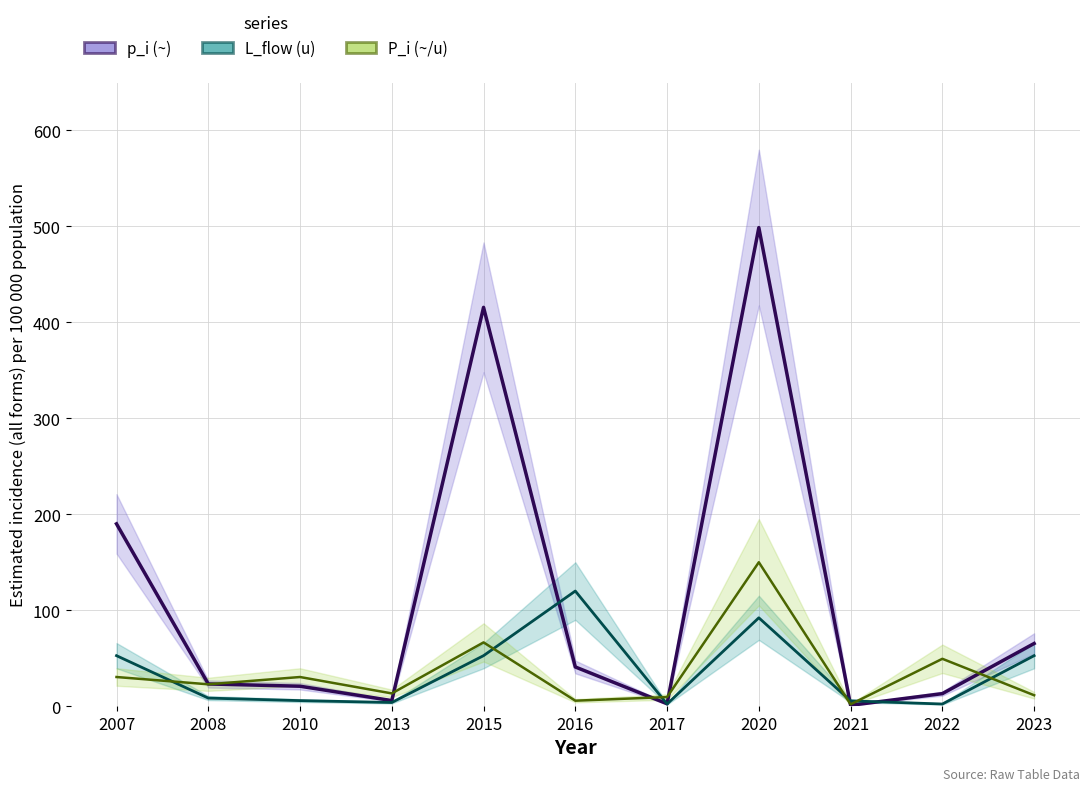

Reading left to right, transcribe all the data shown in this chart.

p_i (~) center: 190.0	23.2	20.8	5.8	415.7	40.9	2.5	498.8	0.9	13.1	65.3
L_flow (u) center: 52.6	8.4	5.8	3.8	52.6	120.0	2.2	92.1	5.5	2.2	52.6
P_i (~/u) center: 30.4	22.8	30.4	13.3	66.5	5.7	9.5	150.0	1.9	49.4	11.4